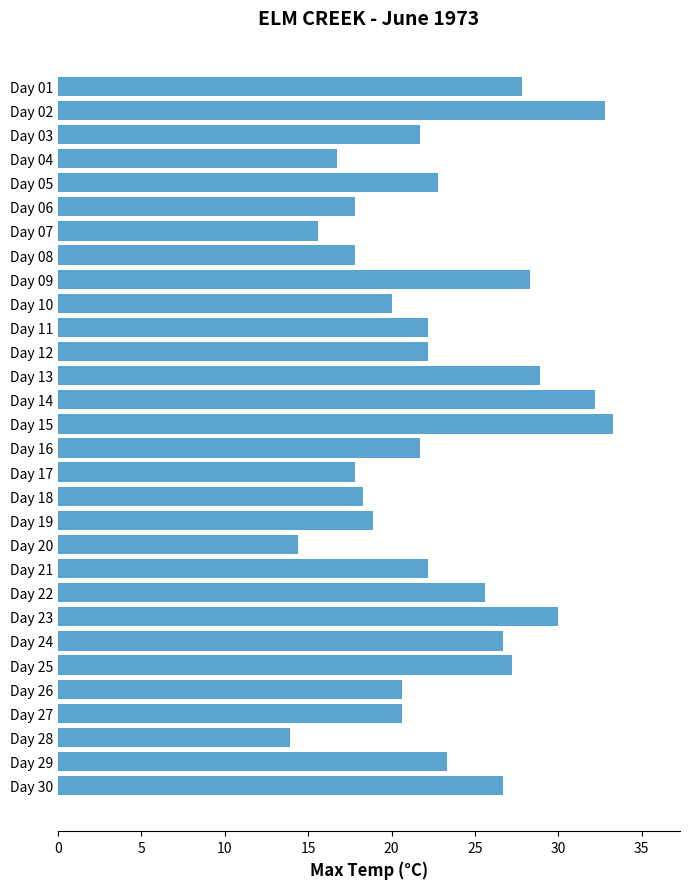

True or false: the data shows 34.8 at Day 12.

False